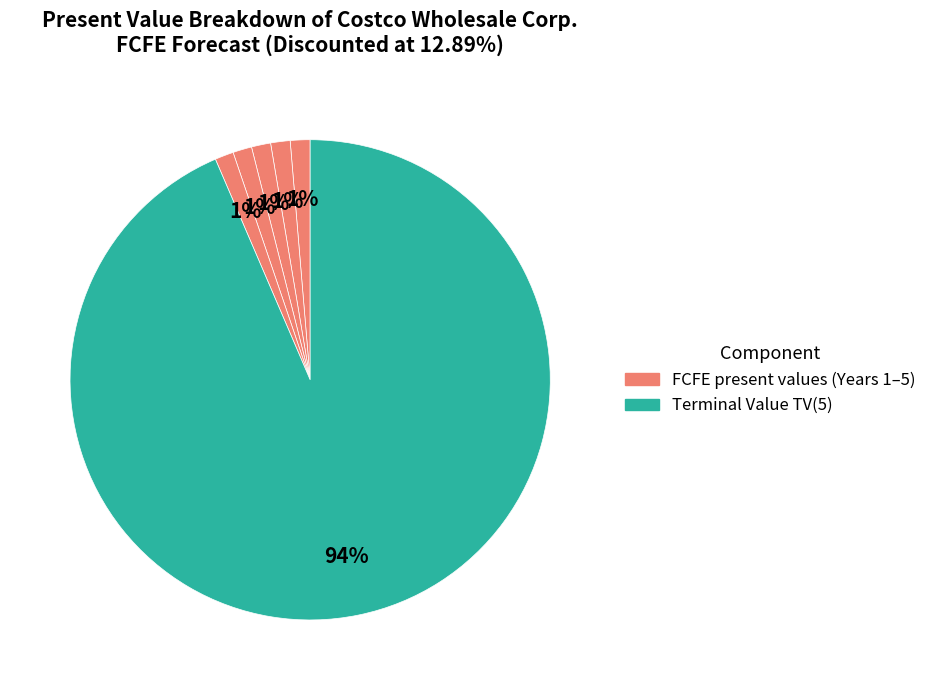

What is the smallest slice in the pie chart?

FCFE(5)